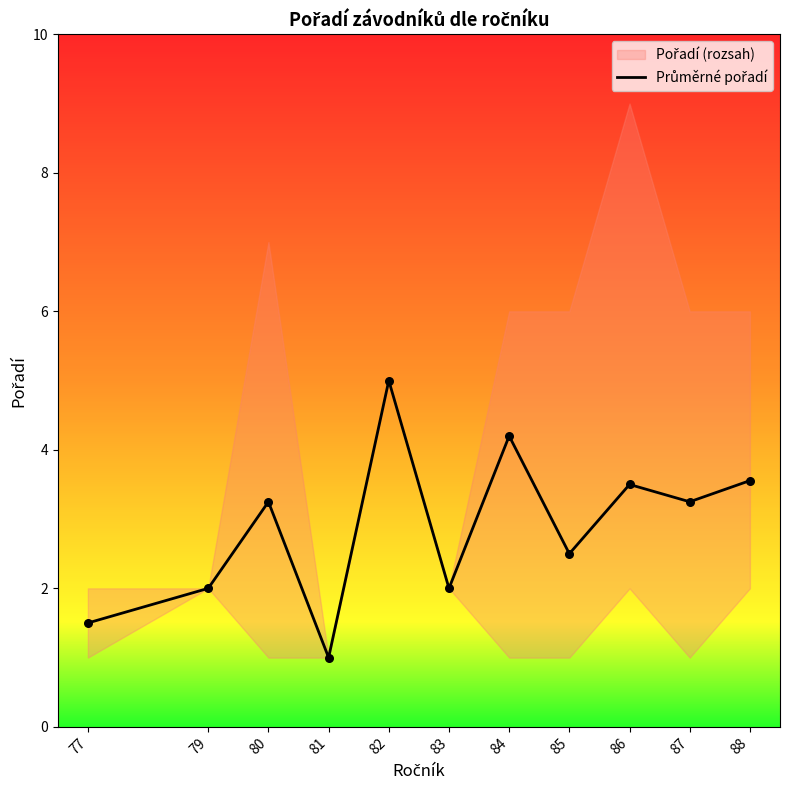

What is the change in value from 82 to 88?

-1.4